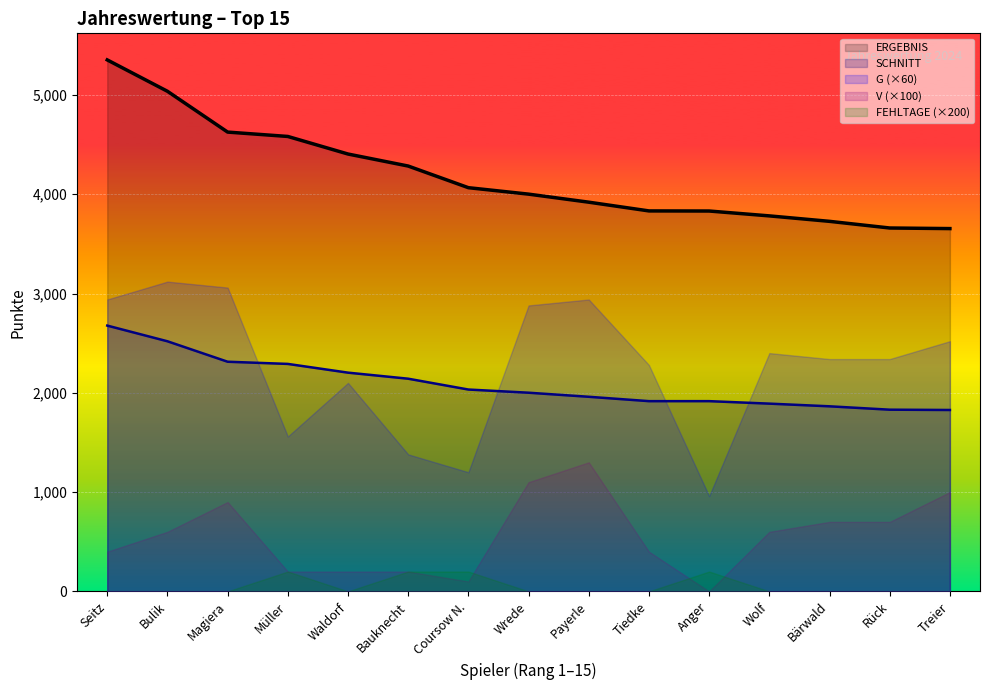

The value of SCHNITT at Anger is 1232. True or false?

False